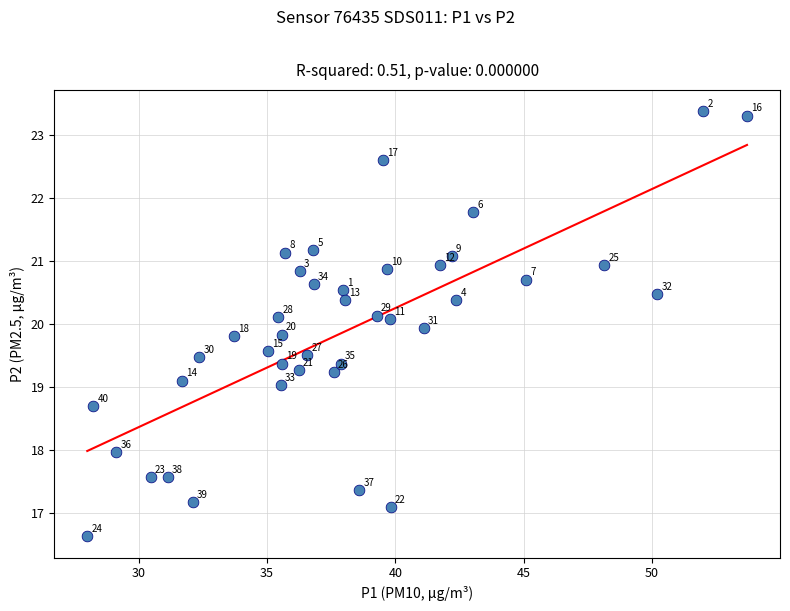

What is the range of X values (max minus min)?

25.7